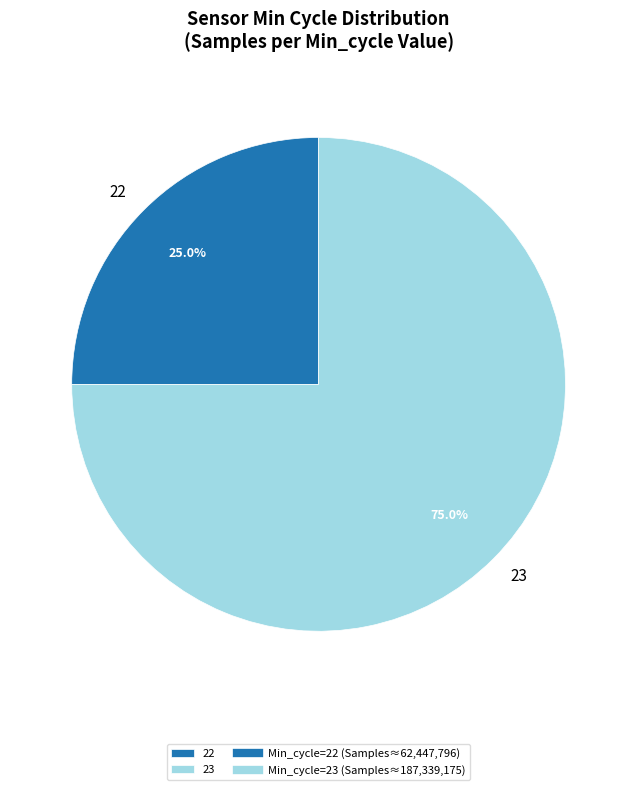

To the nearest percent, what is the average slice percentage?

50%